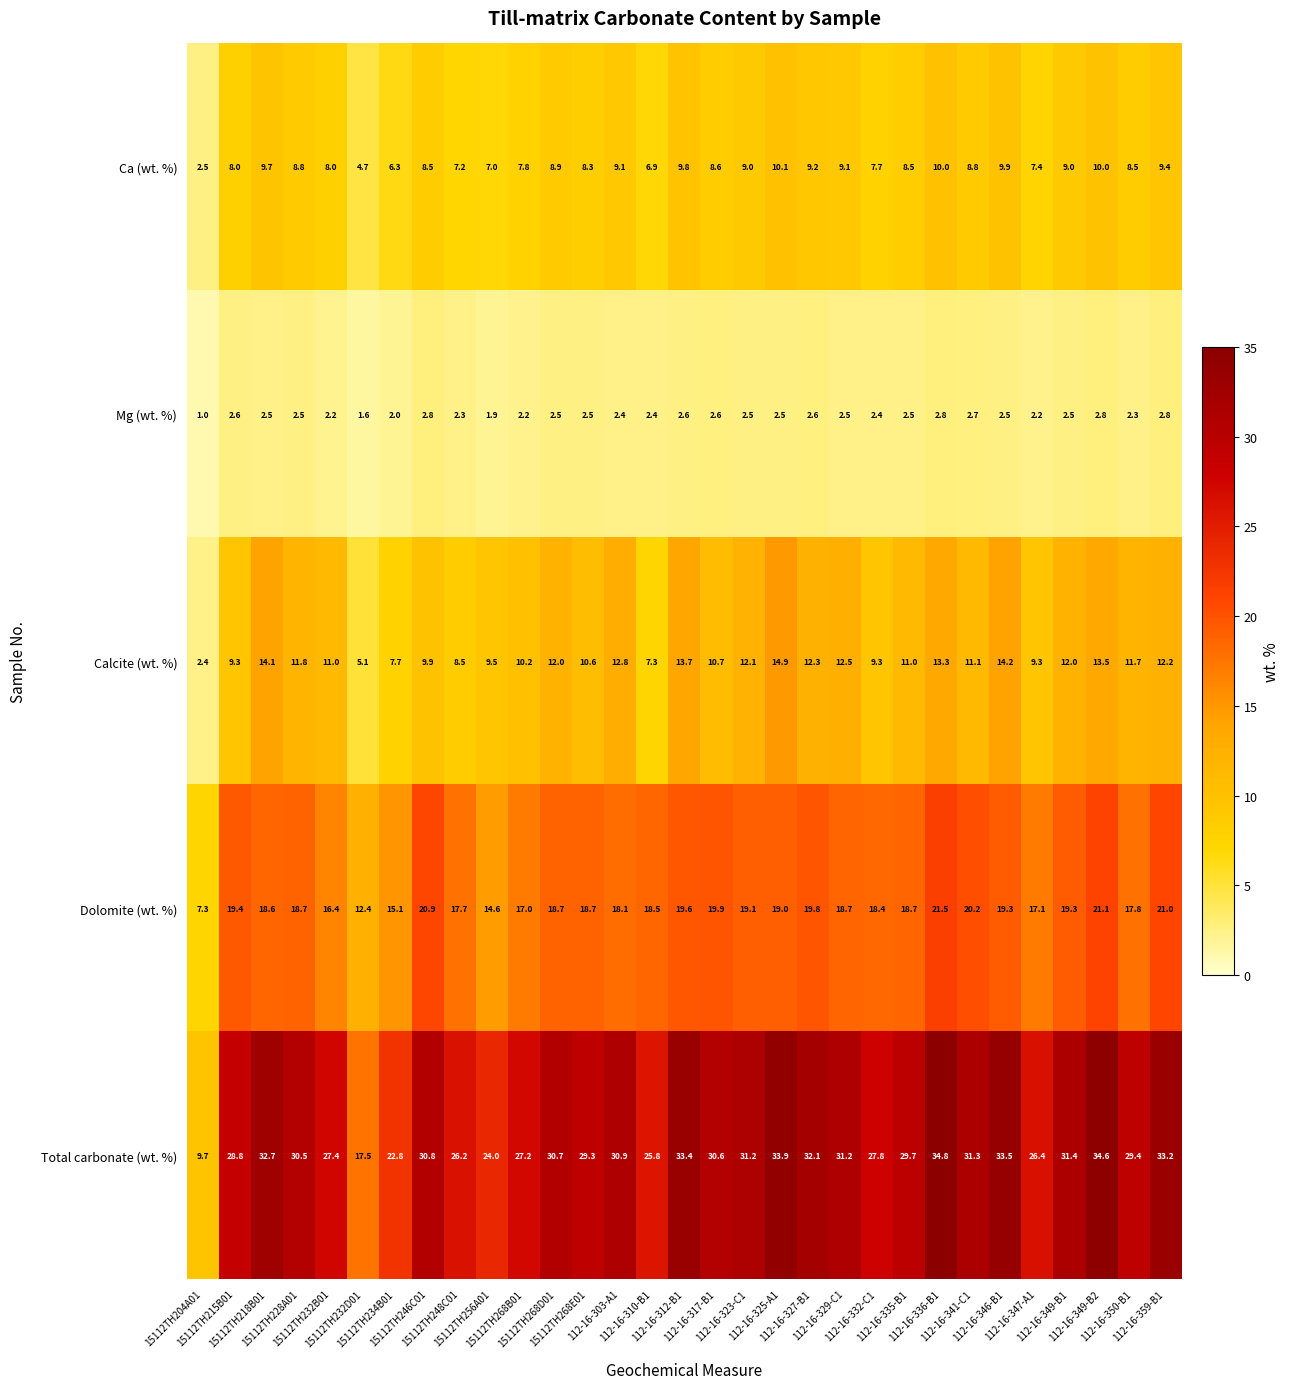

How many series are shown in this chart?

5